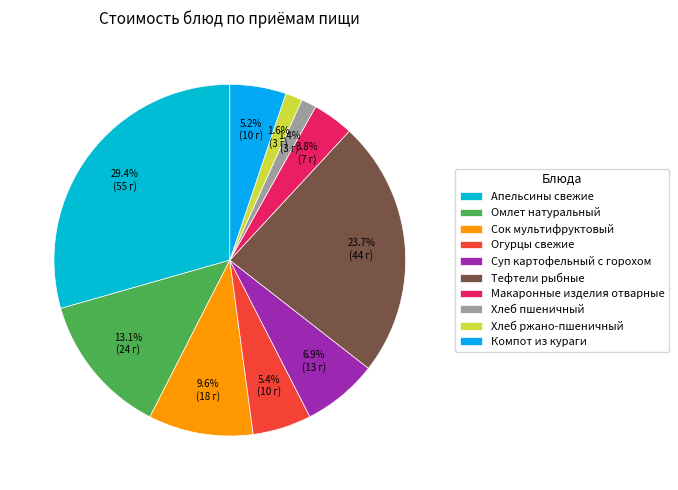

Is Тефтели рыбные the majority of the pie?

No